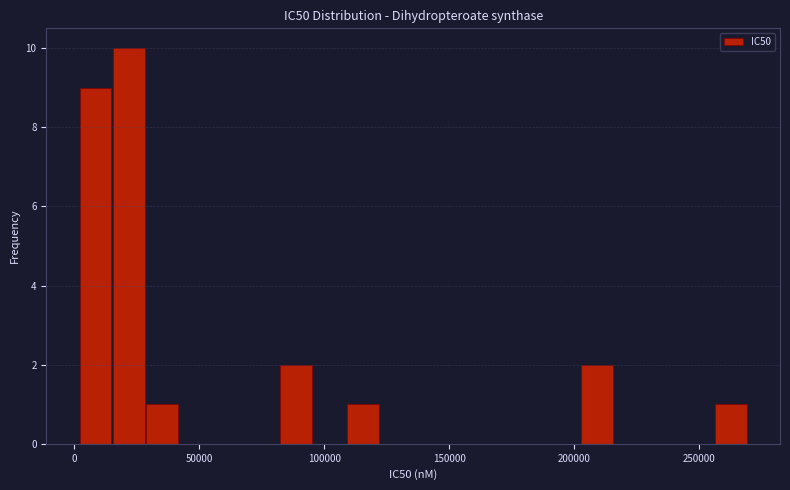

Read against the x-axis, roughly where is the centre of the tallest bar?

20000